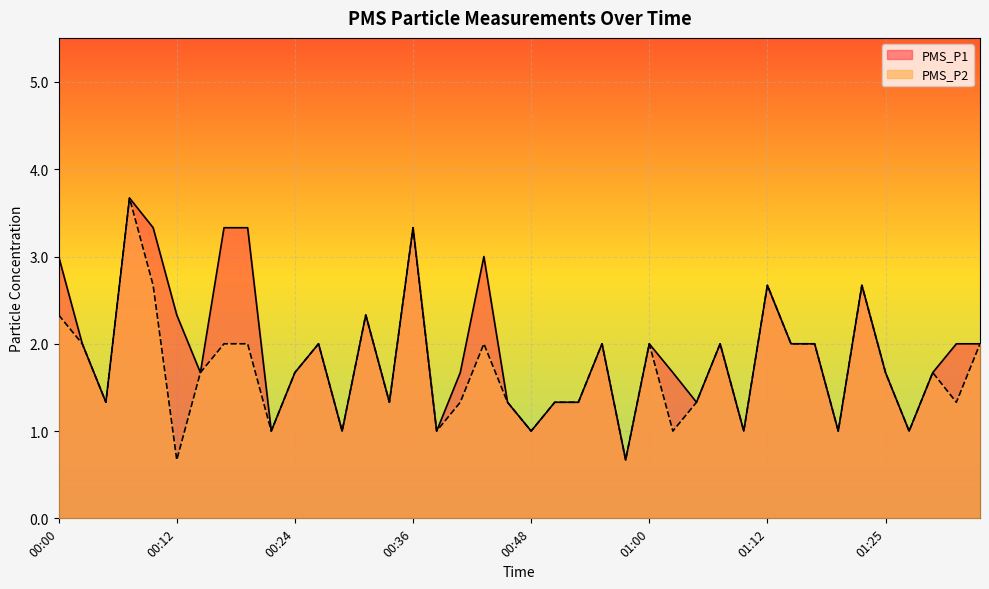

What is the label of the 32nd point from the right?

00:19